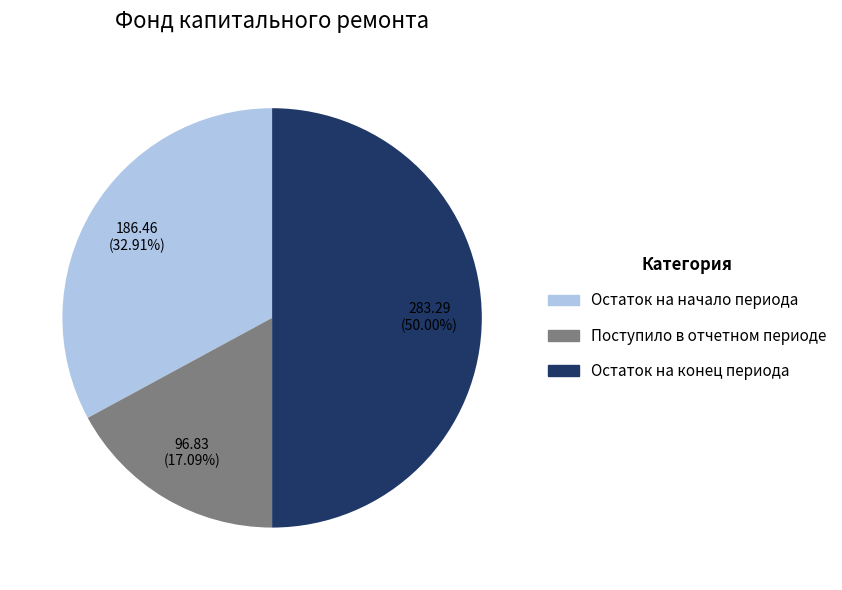

Does Остаток на начало периода account for over 50% of the chart?

No